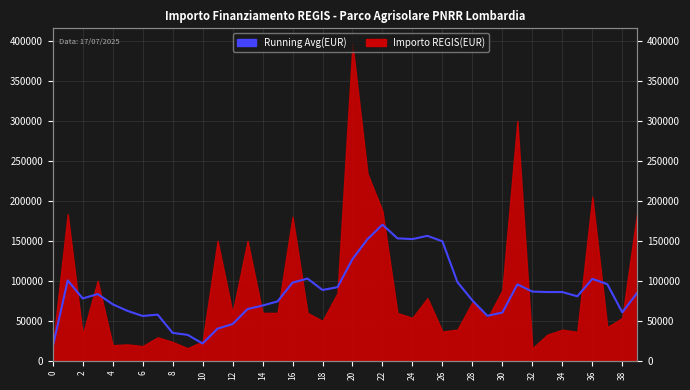

What is the difference between the maximum and minimum values?

152602.4